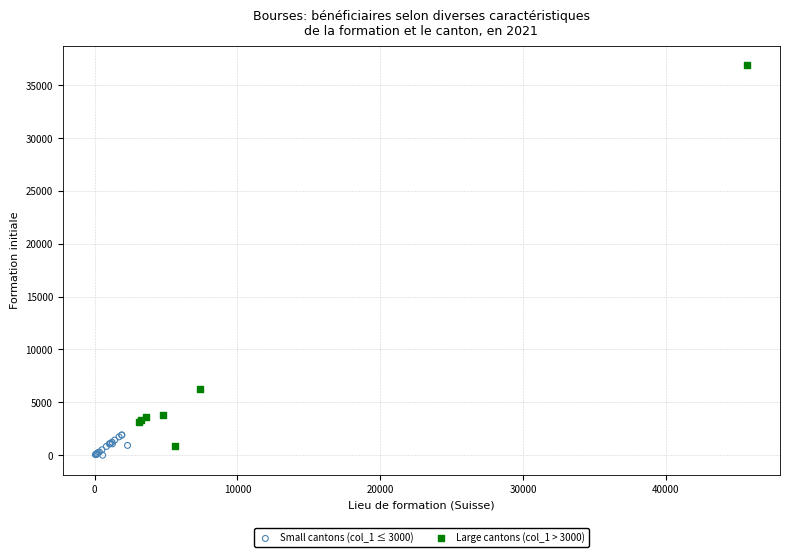

Which series contains the lowest Y value?

Small cantons (col_1 ≤ 3000)